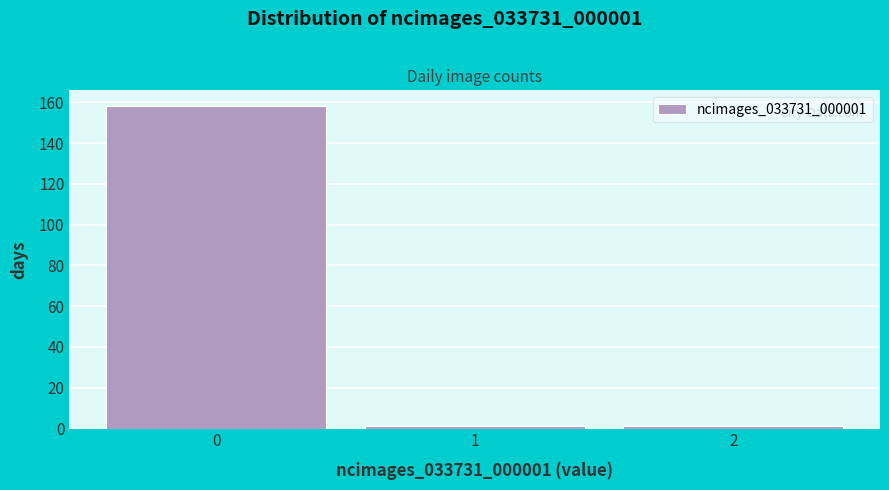

Reading left to right, transcribe this chart: for each bar, give the range it covers on the x-axis and its height. The values are not printed on the chart, so give them approximately, as read against the axis.

-0.5 to 0.5: 158
0.5 to 1.5: under 2
1.5 to 2.5: under 2